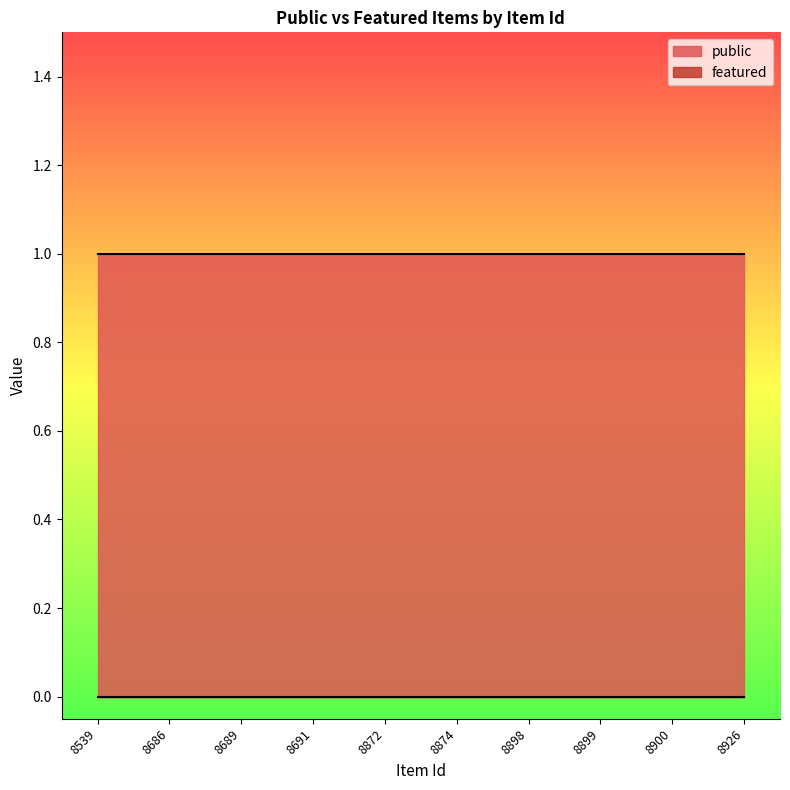

How many lines are shown in the chart?

2